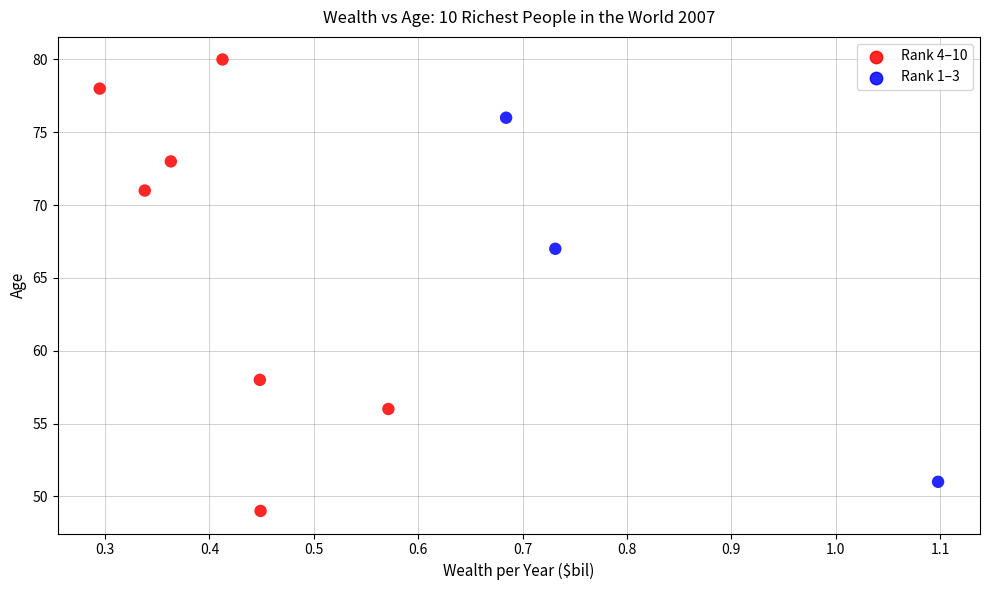

What is the range of Y values (max minus min)?

31